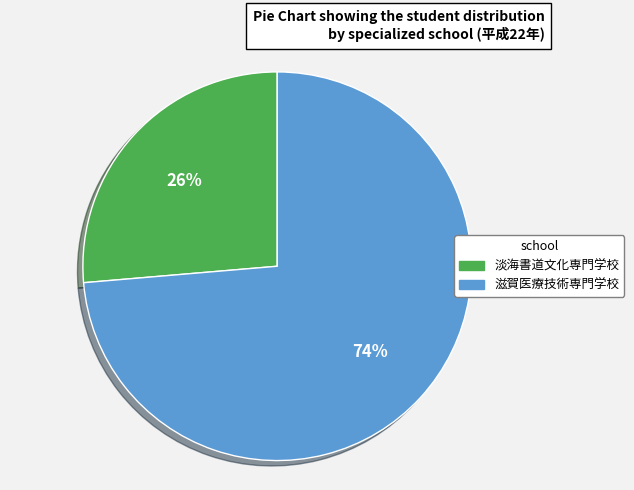

To the nearest percent, what is the combined percentage of 淡海書道文化専門学校 and 滋賀医療技術専門学校?

100%